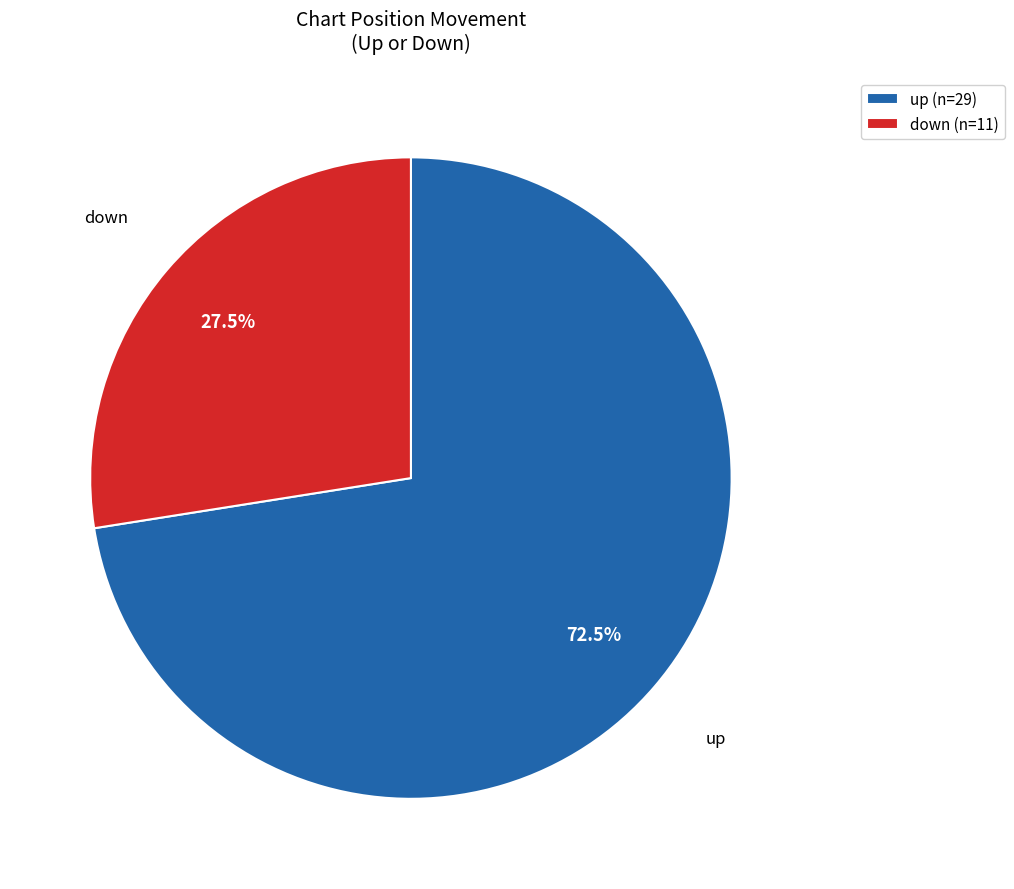

The down slice represents 46% of the pie. True or false?

False